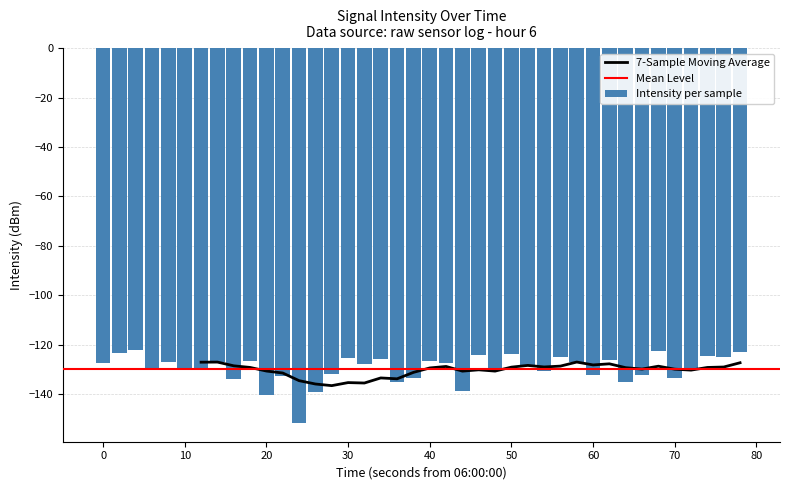

How many data points does each series have?

40